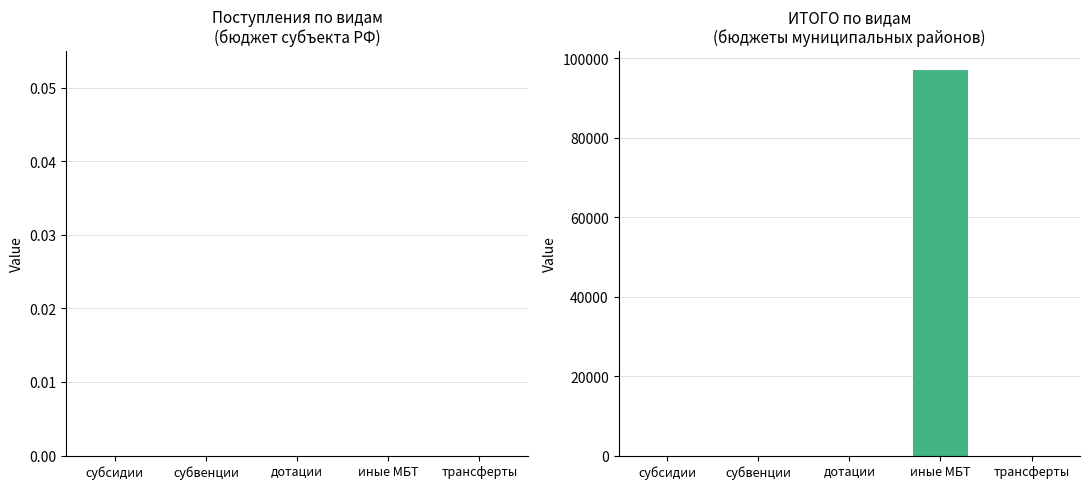

Which series has the largest range (max minus min)?

бюджеты муниципальных районов